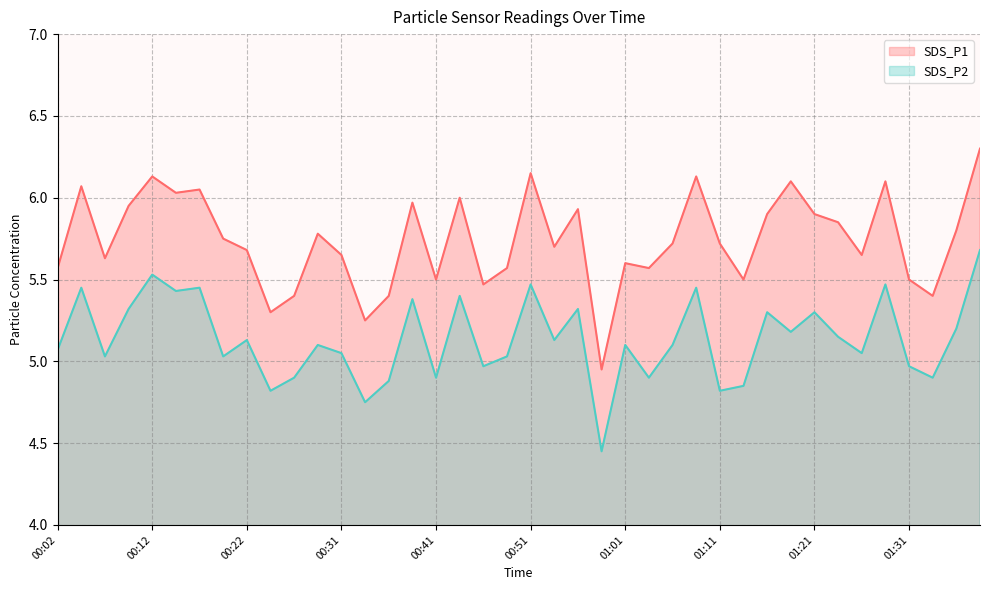

What is the difference between the SDS_P2 values at 01:01 and 01:21?

0.2